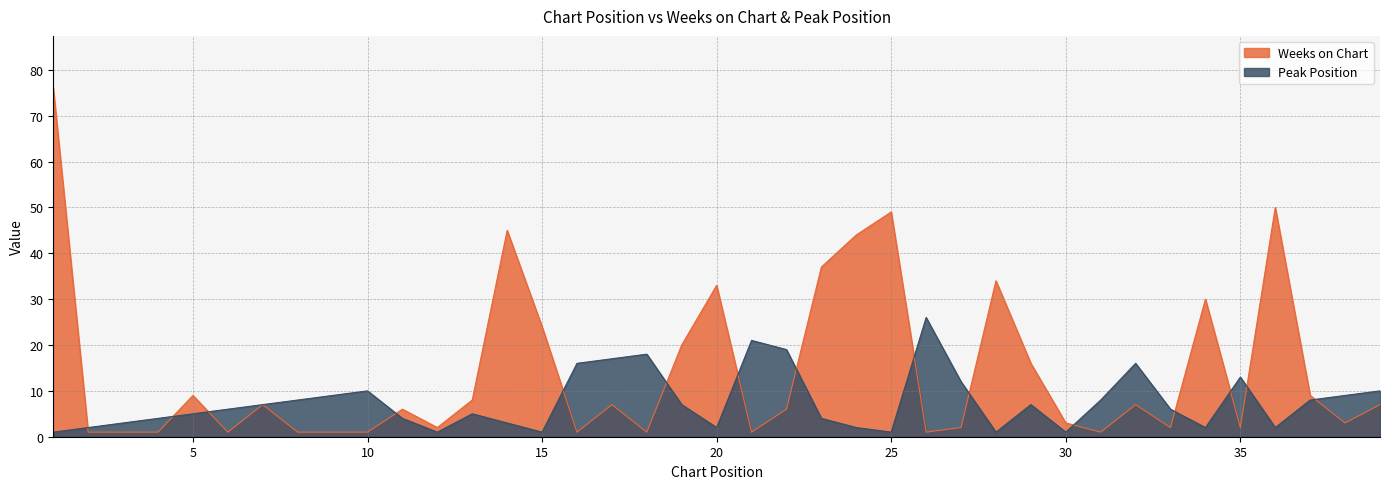

Between 5 and 22, which series saw the biggest shift?

Peak Position